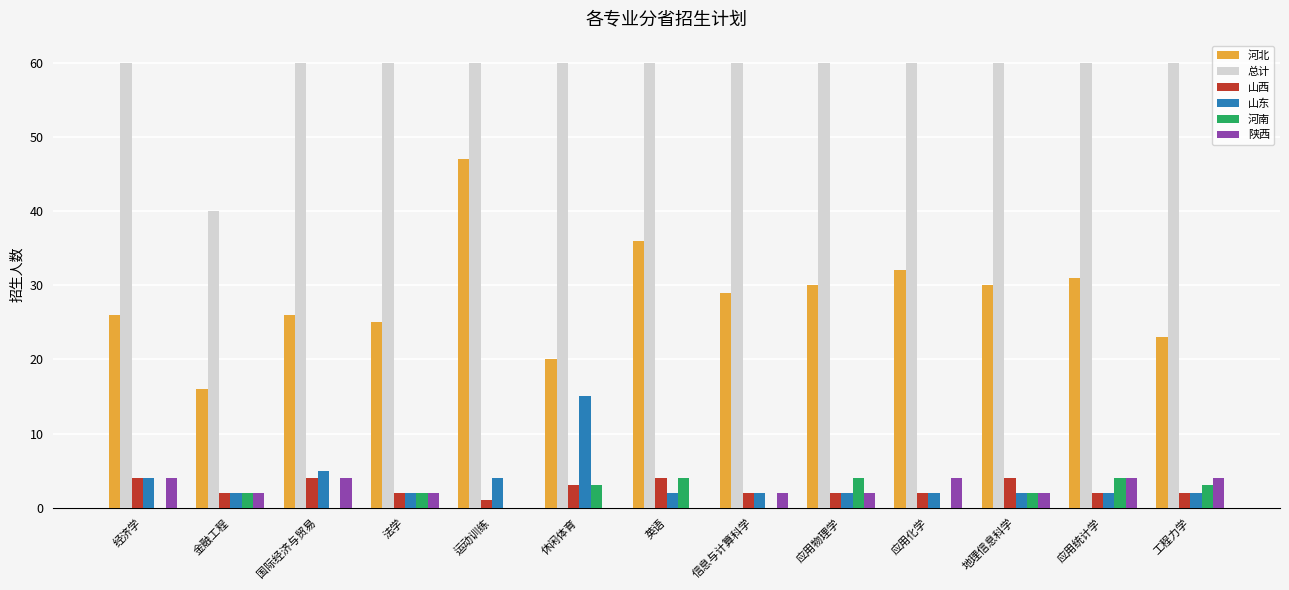

Which series has the largest total across all categories?

总计